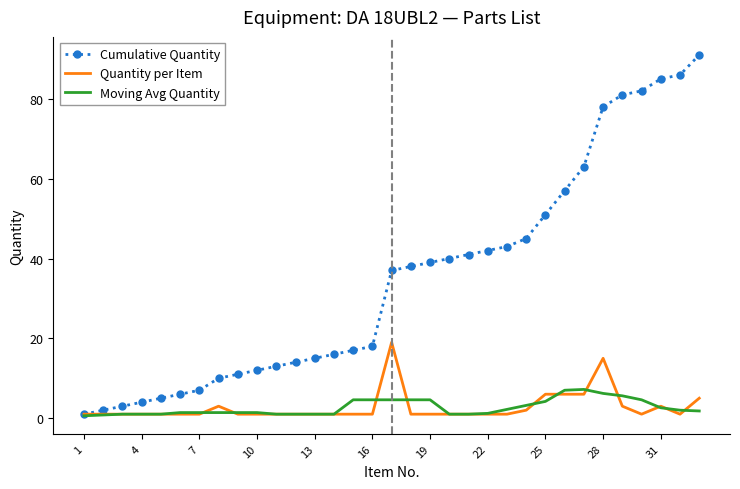

Rank the series by their maximum value, from lowest to highest.

Moving Avg Quantity, Quantity per Item, Cumulative Quantity